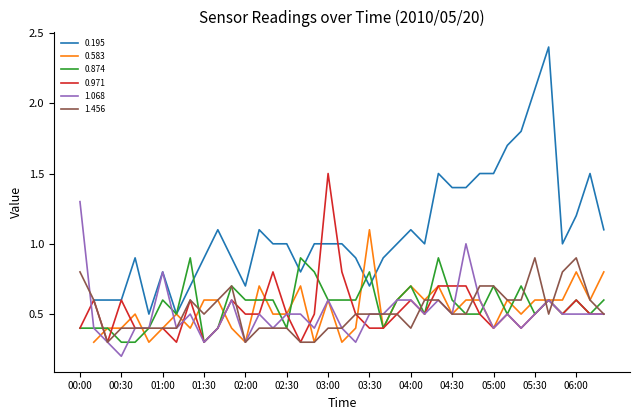

Is the value of 1.456 at 02:00 greater than the value of 0.874 at 00:30?

No